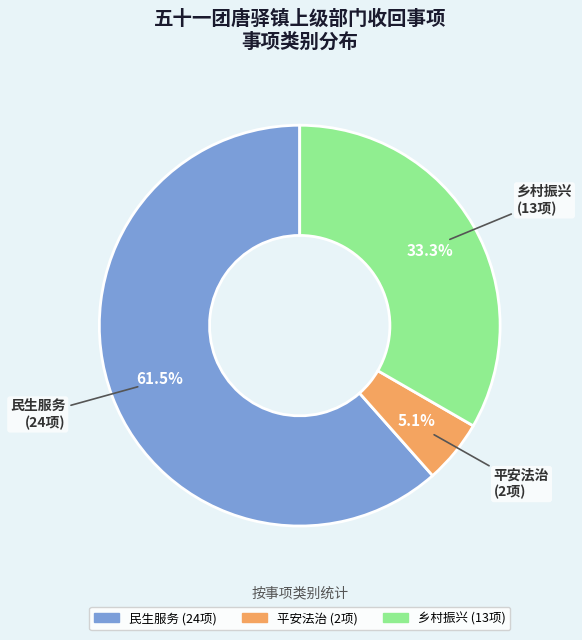

To the nearest percent, what is the difference between the 平安法治 and 民生服务 slice percentages?

56%